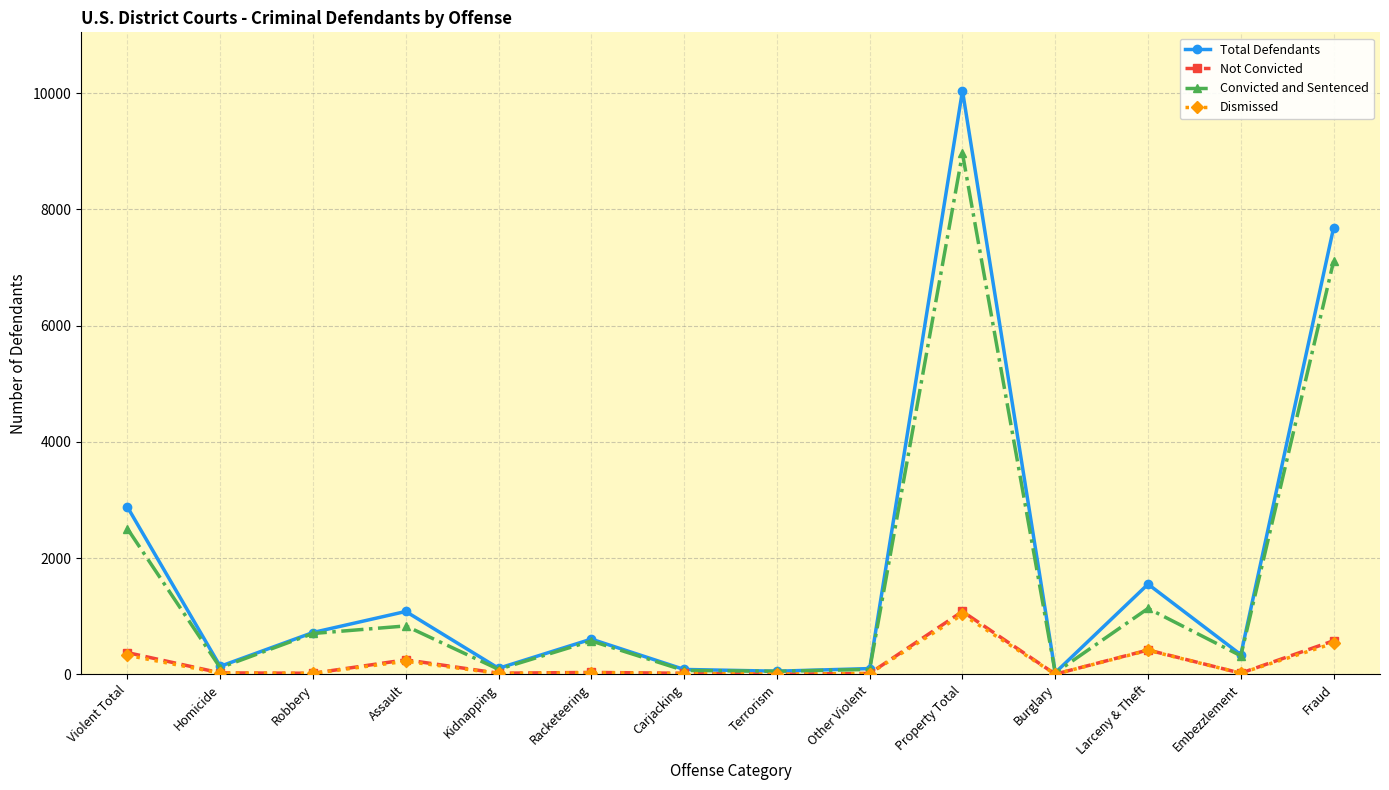

Where is Total Defendants nearest to the value 5036?

Violent Total